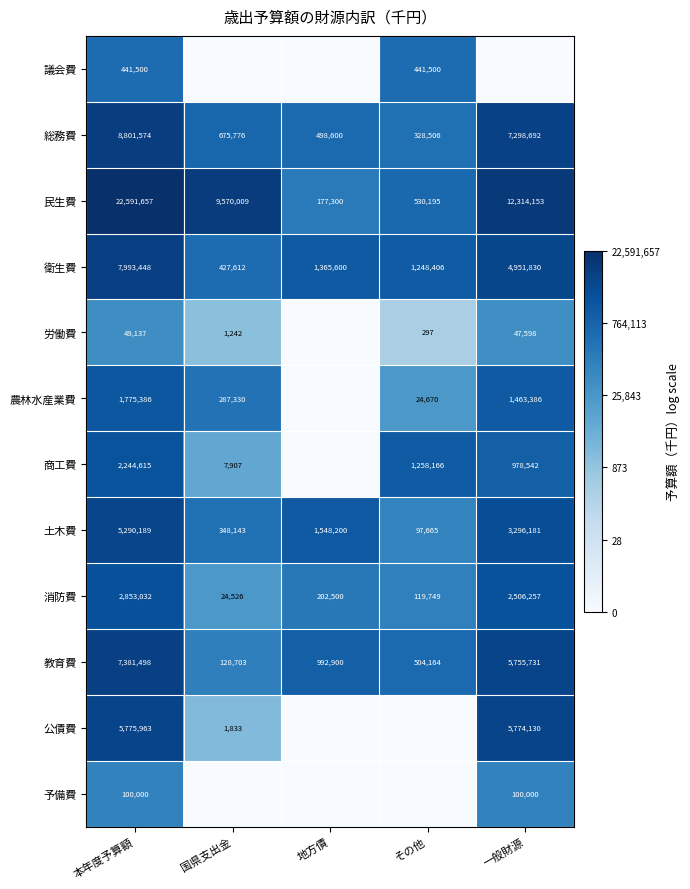

What is the average value of the 民生費 series?

9036663